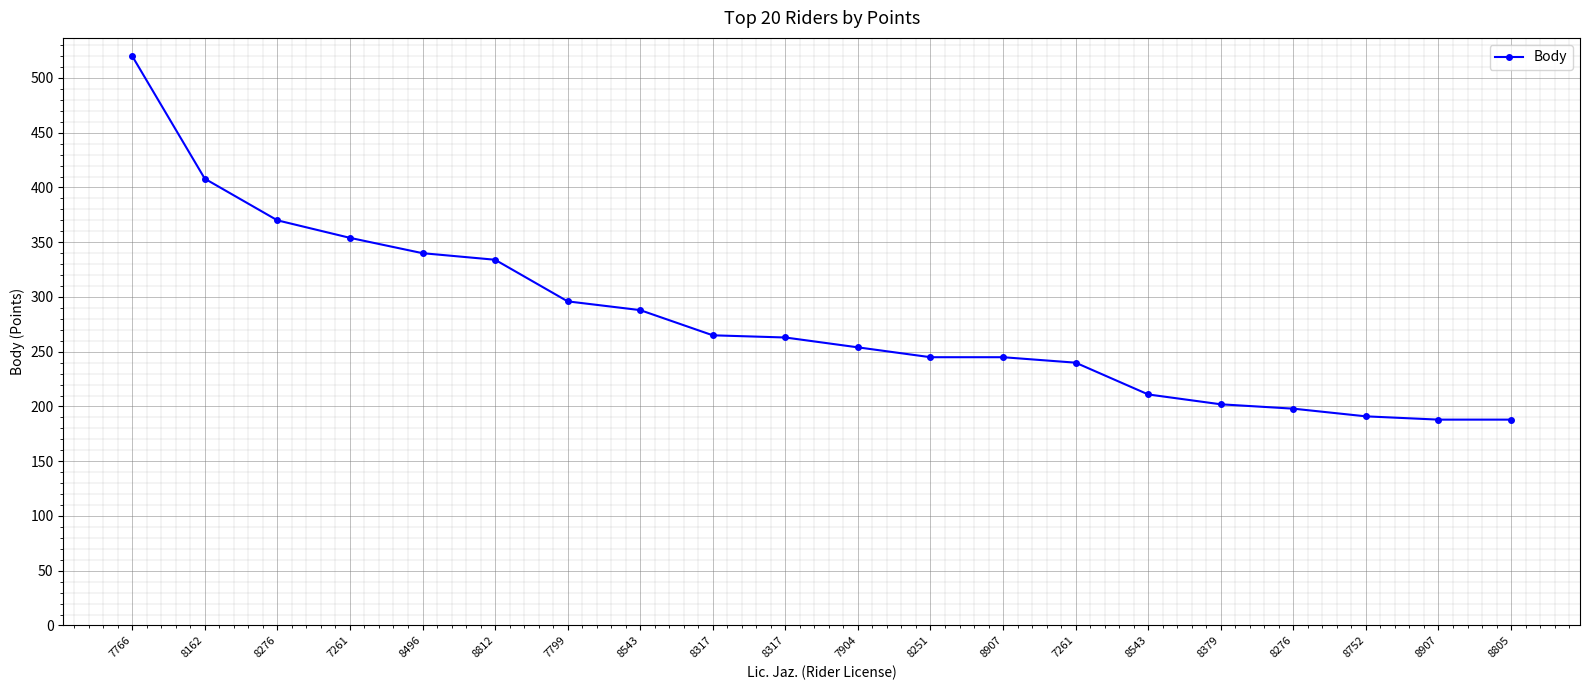

The value at 8276 is 564. True or false?

False